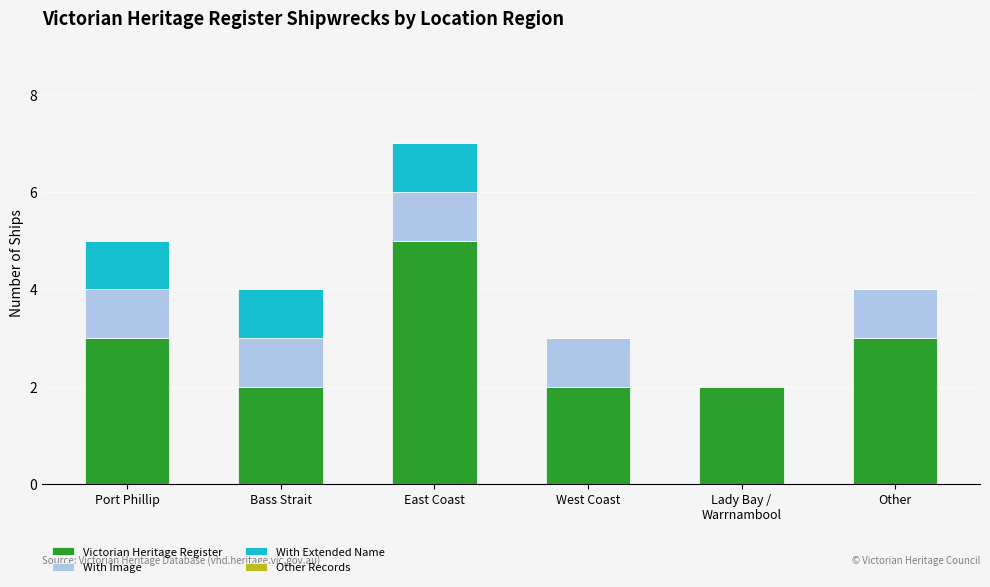

Is it true that Victorian Heritage Register equals 3 at Bass Strait?

False